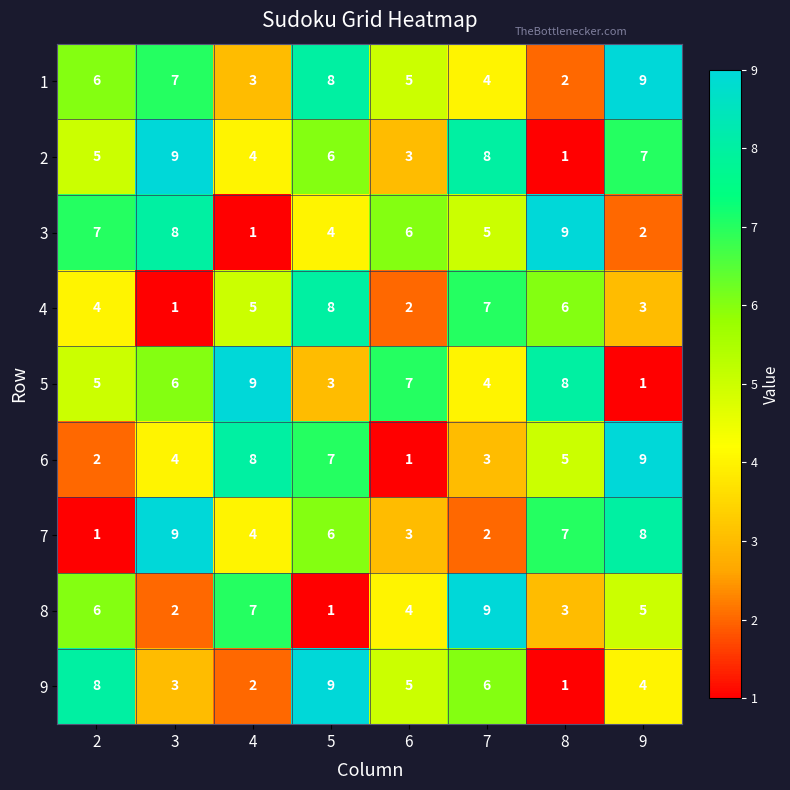

What is the approximate value of 7 at 5?

6